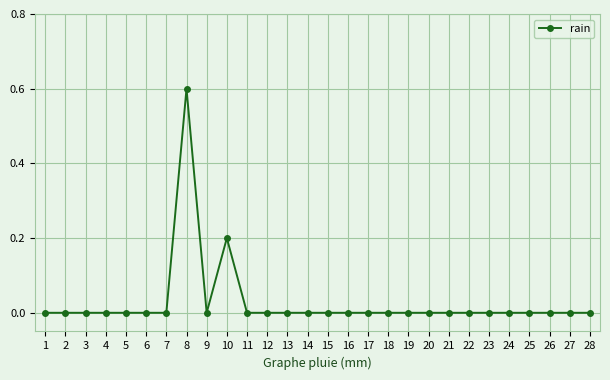

What is the greatest value displayed?

0.6